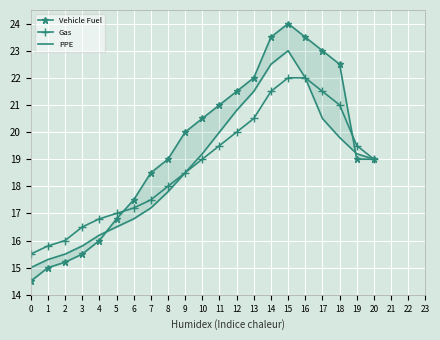

At which category is the sum across all series the highest?

15